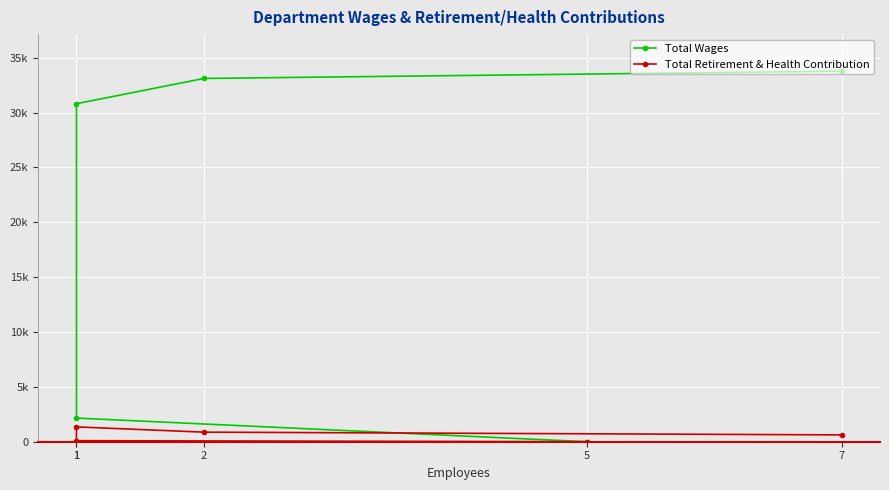

True or false: Total Wages and Total Retirement & Health Contribution cross at least once.

False